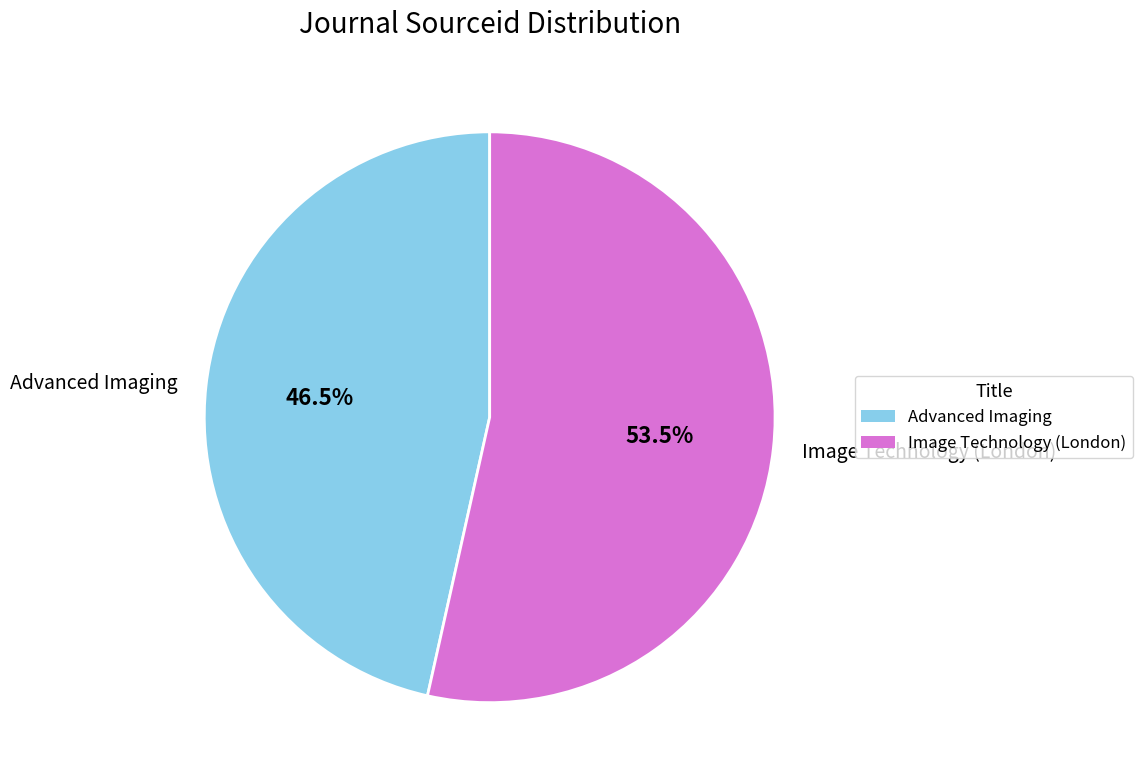

How much of the chart is everything except Image Technology (London)?

46.5%